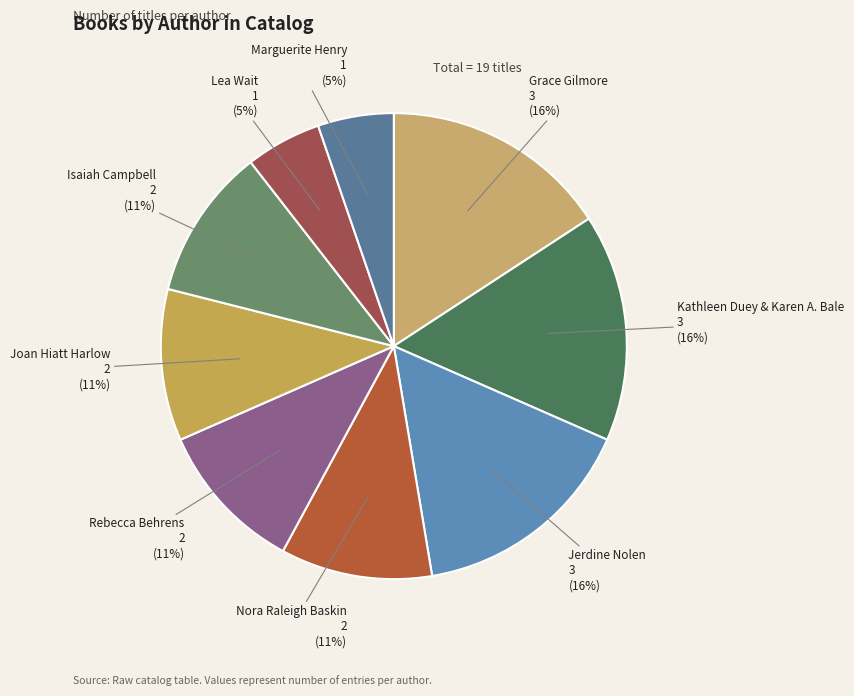

True or false: Lea Wait accounts for 5% of the total.

True